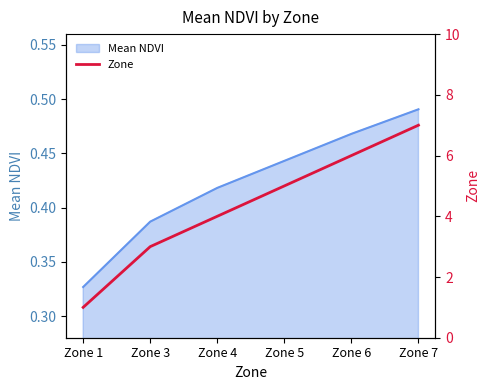

How many lines are shown in the chart?

1